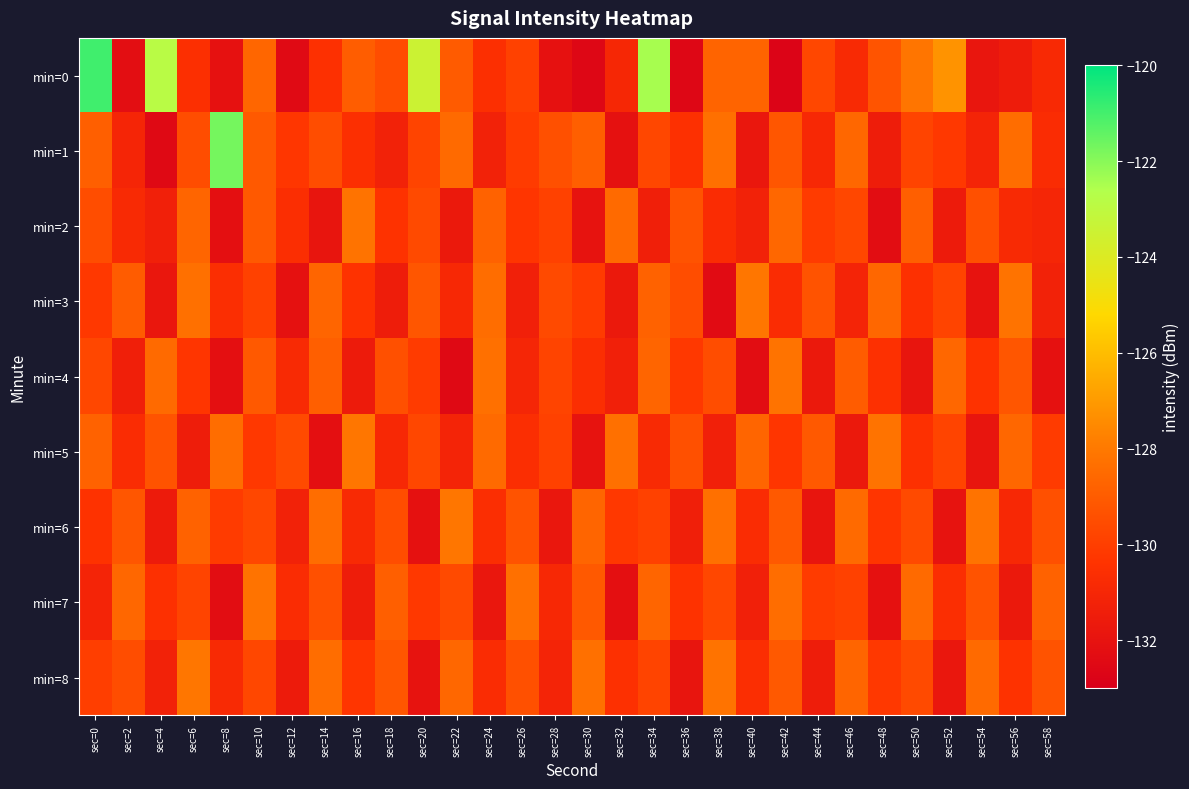

At which category is the sum across all series the highest?

sec=0